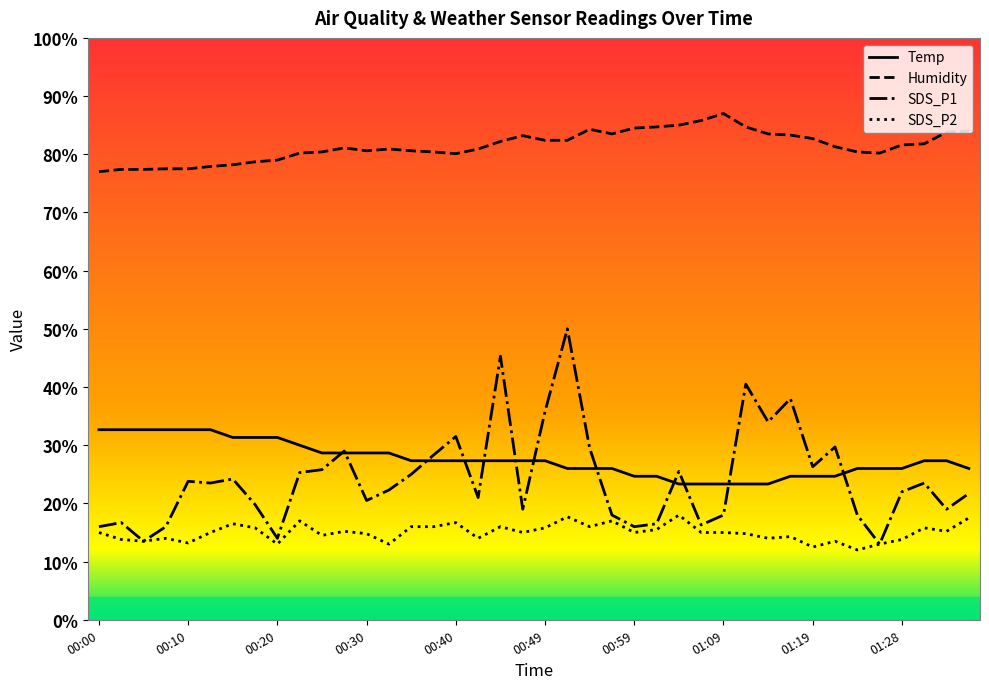

Rank the series by their maximum value, from lowest to highest.

SDS_P2, Temp, SDS_P1, Humidity